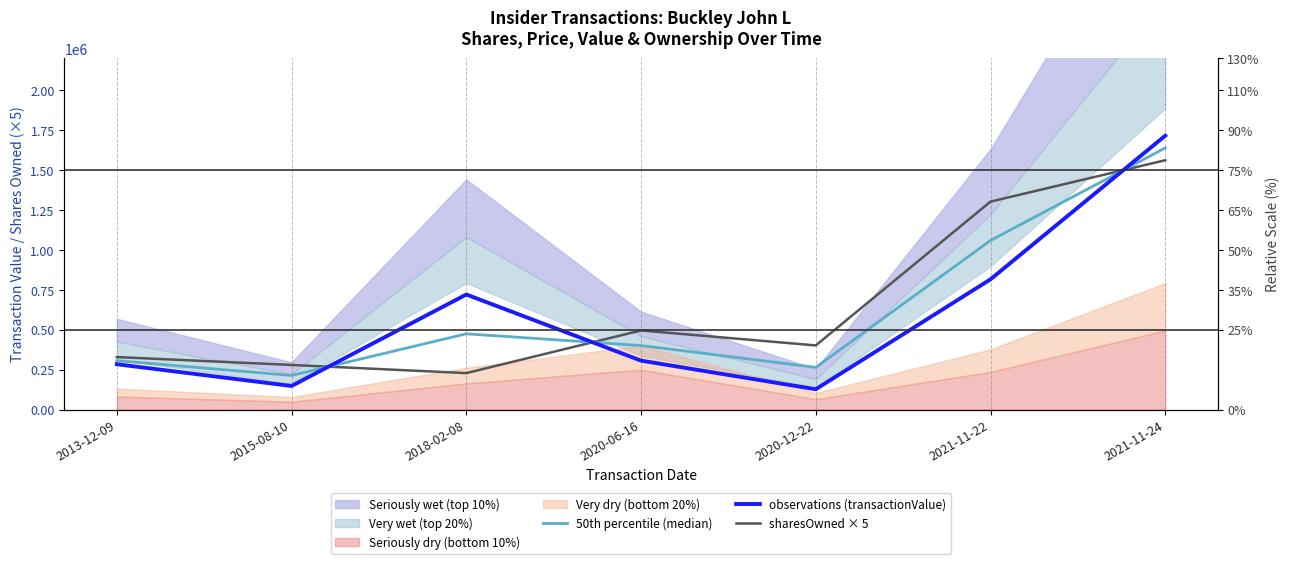

What is the sum of all observations (transactionValue) values?

4114123.0